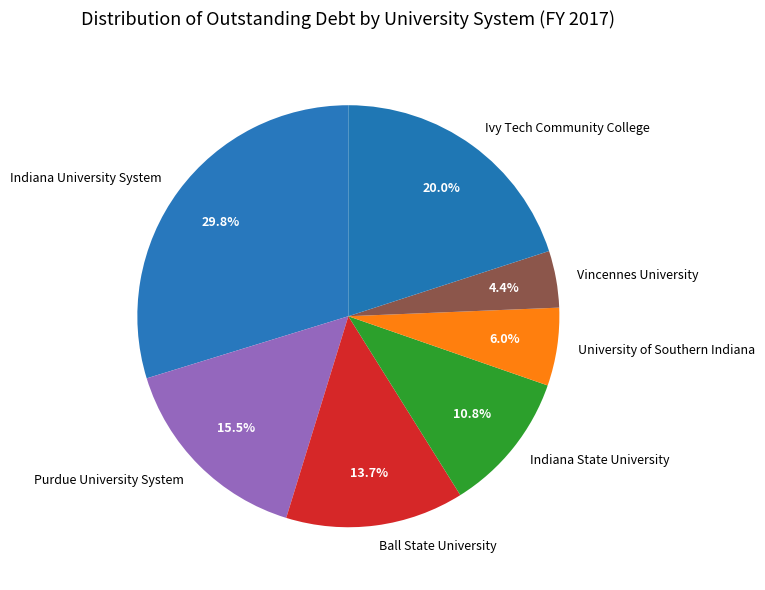

To the nearest percent, what is the combined percentage of Indiana State University and Vincennes University?

15%